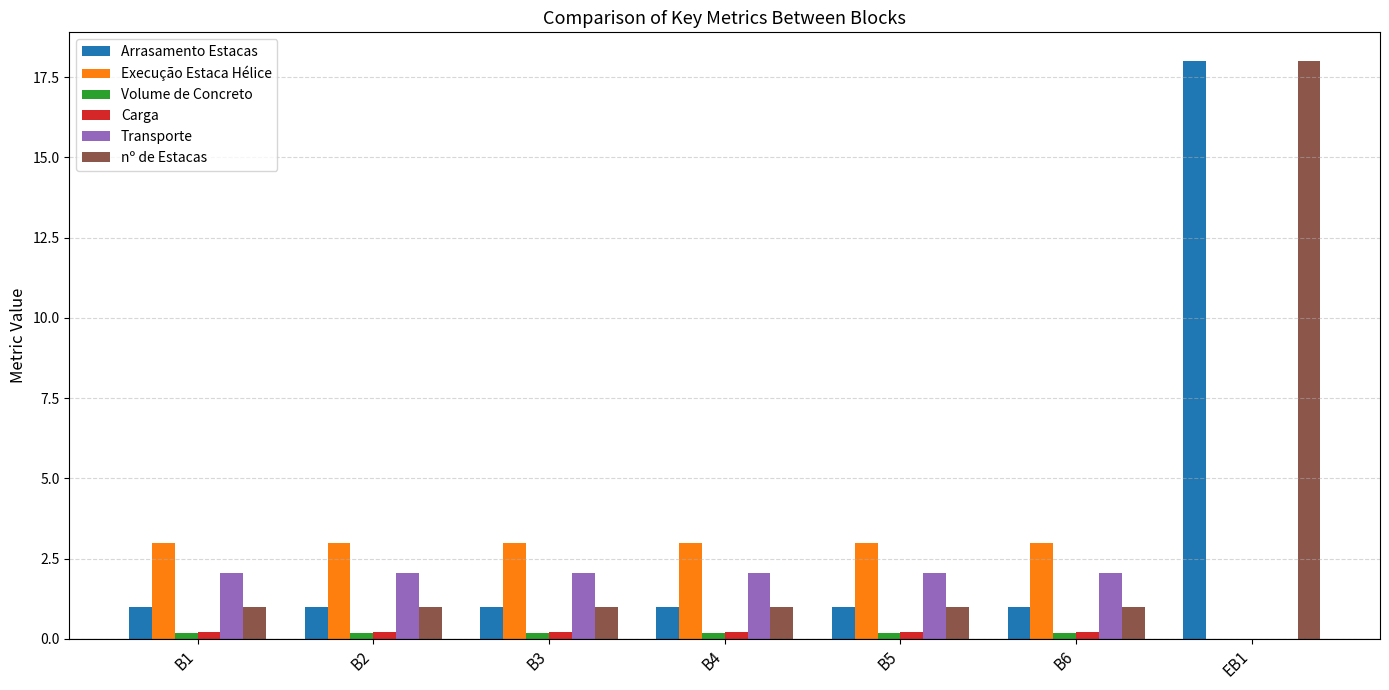

What is the spread (max minus min) of values at B3?

2.8